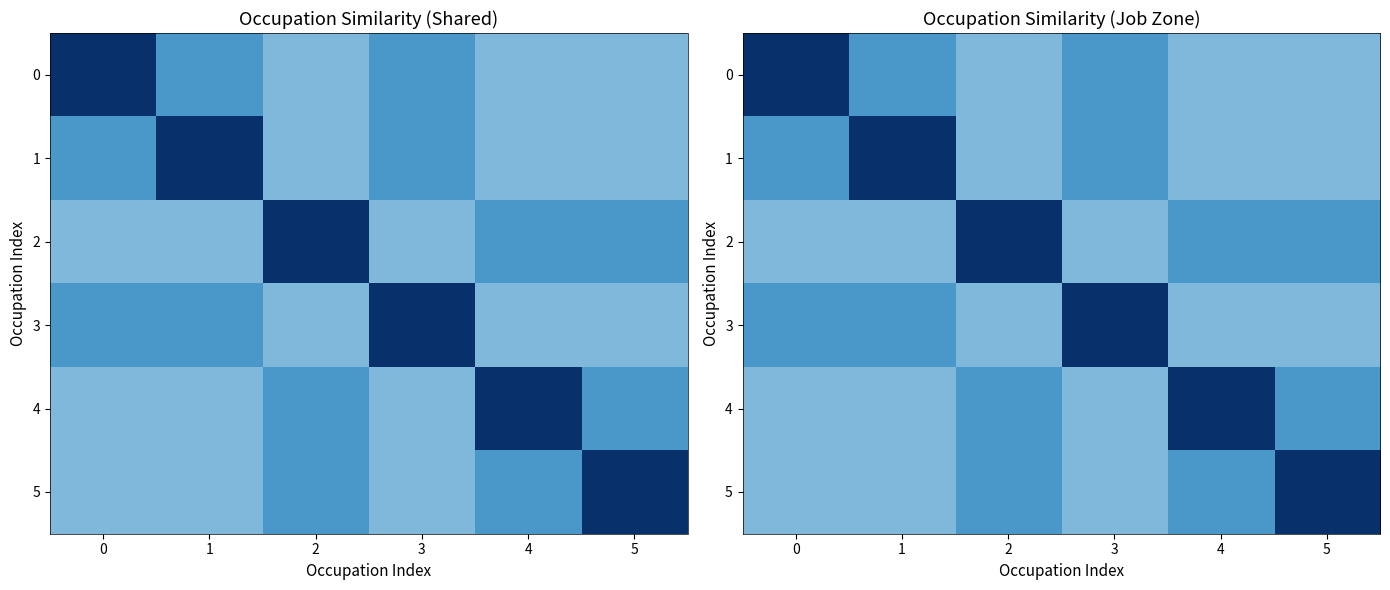

True or false: 5 has a value of 0.6 at 4.

True